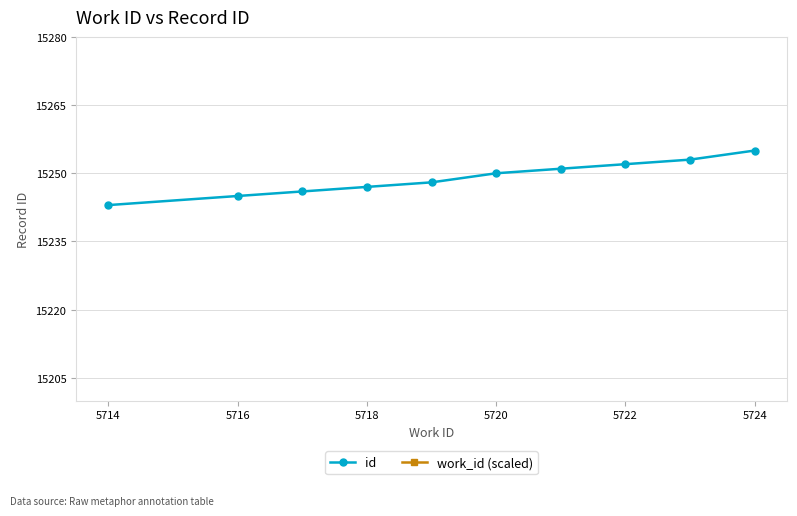

How many lines are shown in the chart?

2